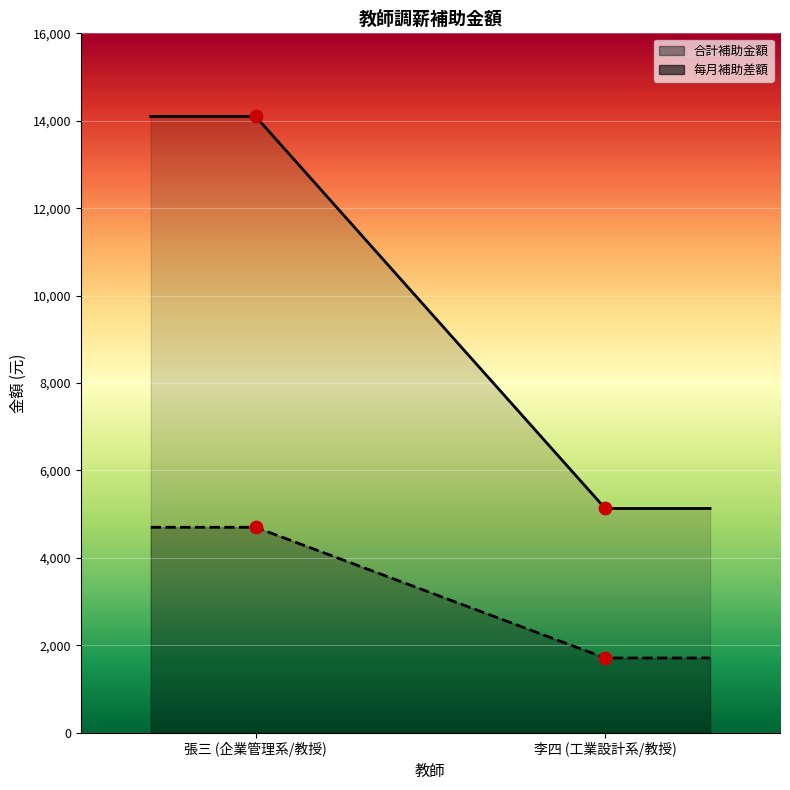

What are all the series names shown in the legend?

monthly_supplement_diff, total_supplement